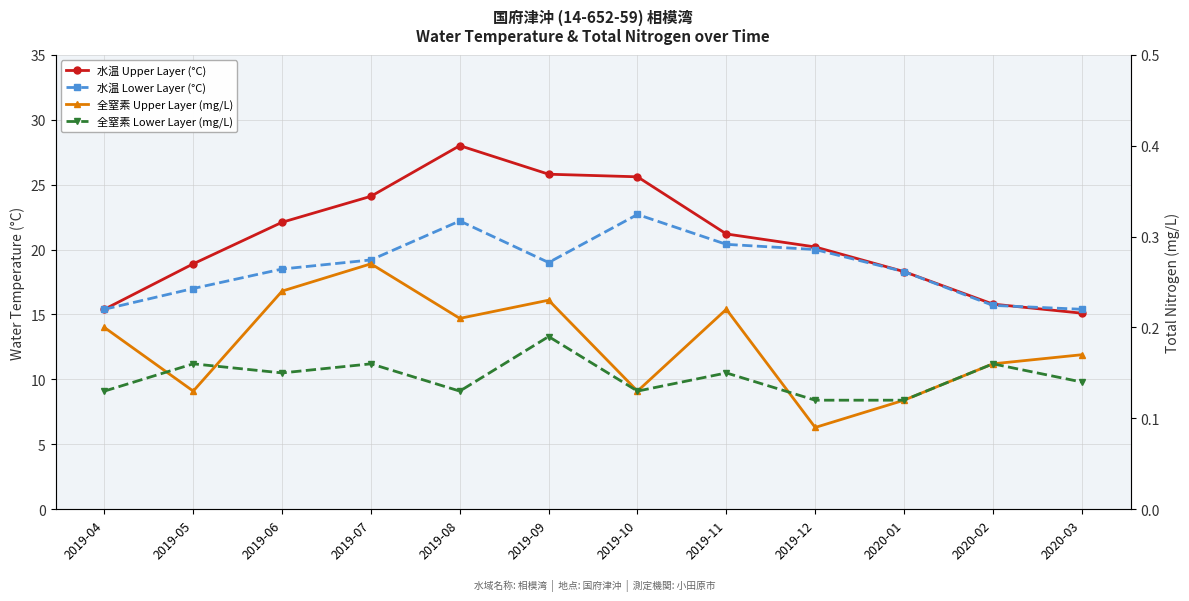

What position from the left is 2019-11?

8